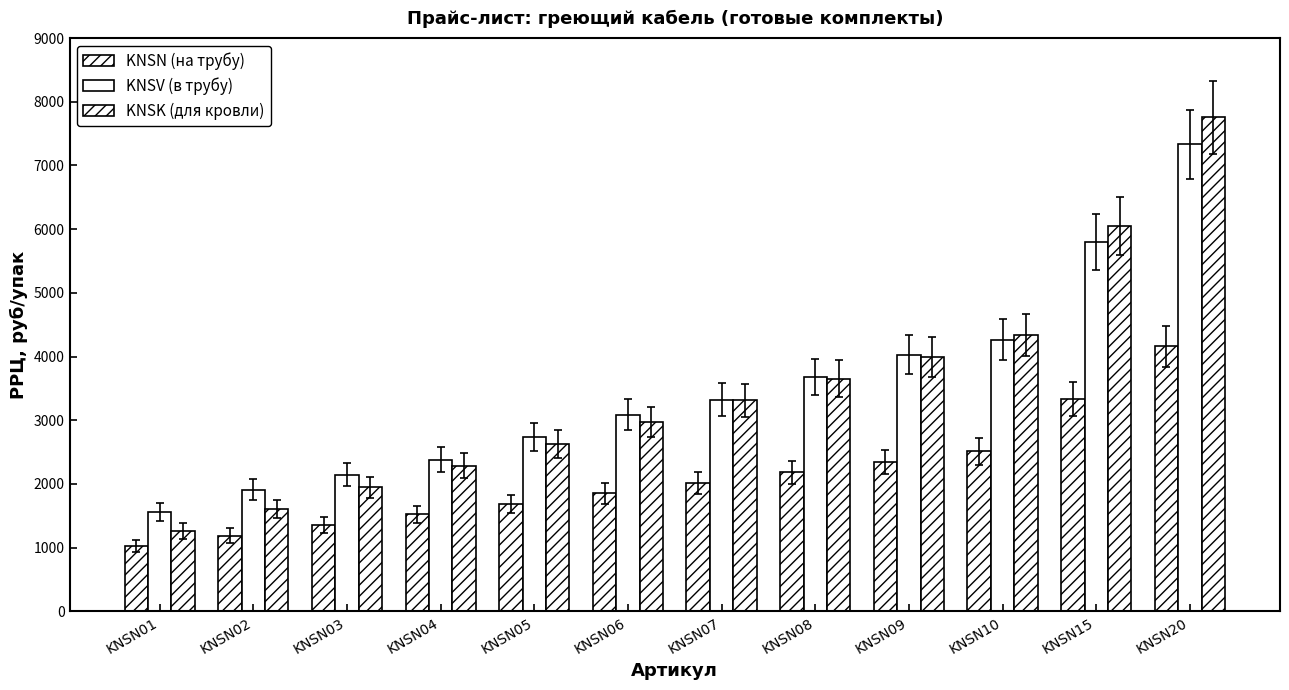

The KNSK (для кровли) series shows 7754.9 at KNSN20. True or false?

True